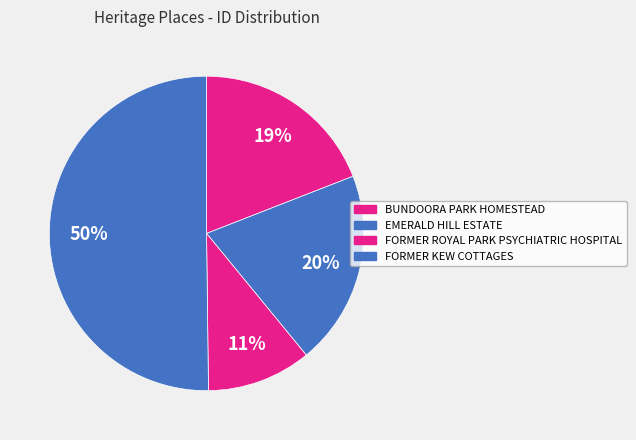

The FORMER KEW COTTAGES slice represents 50% of the pie. True or false?

True